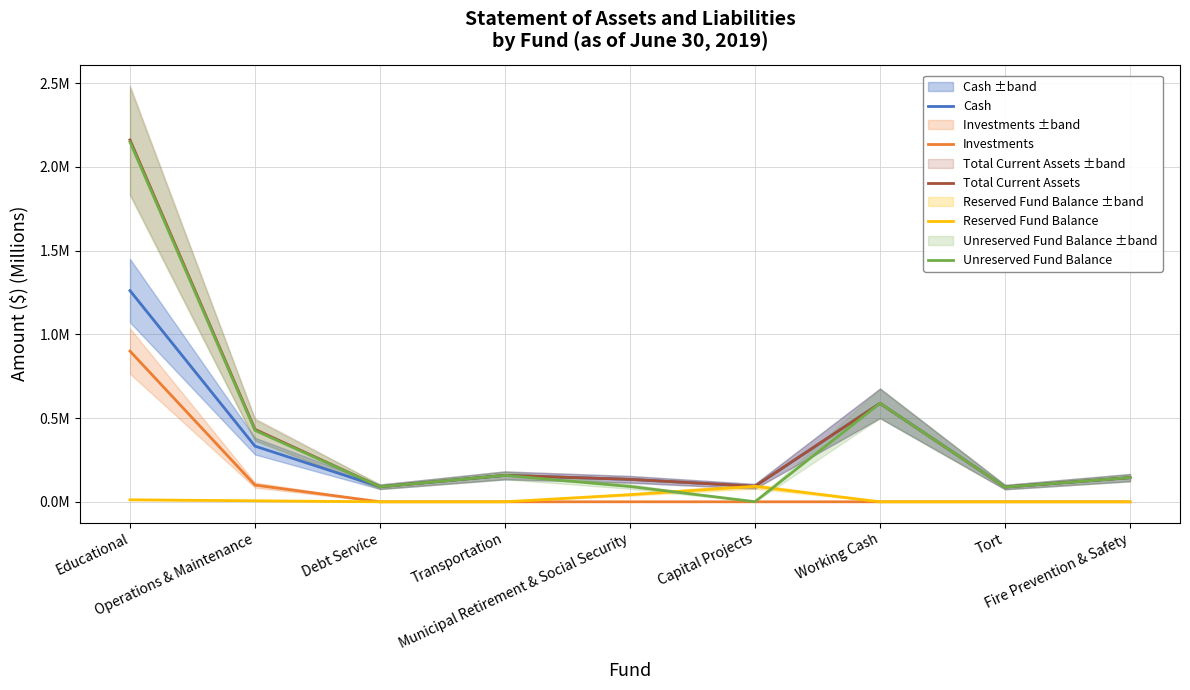

The Unreserved Fund Balance series shows 0.1 at Debt Service. True or false?

True